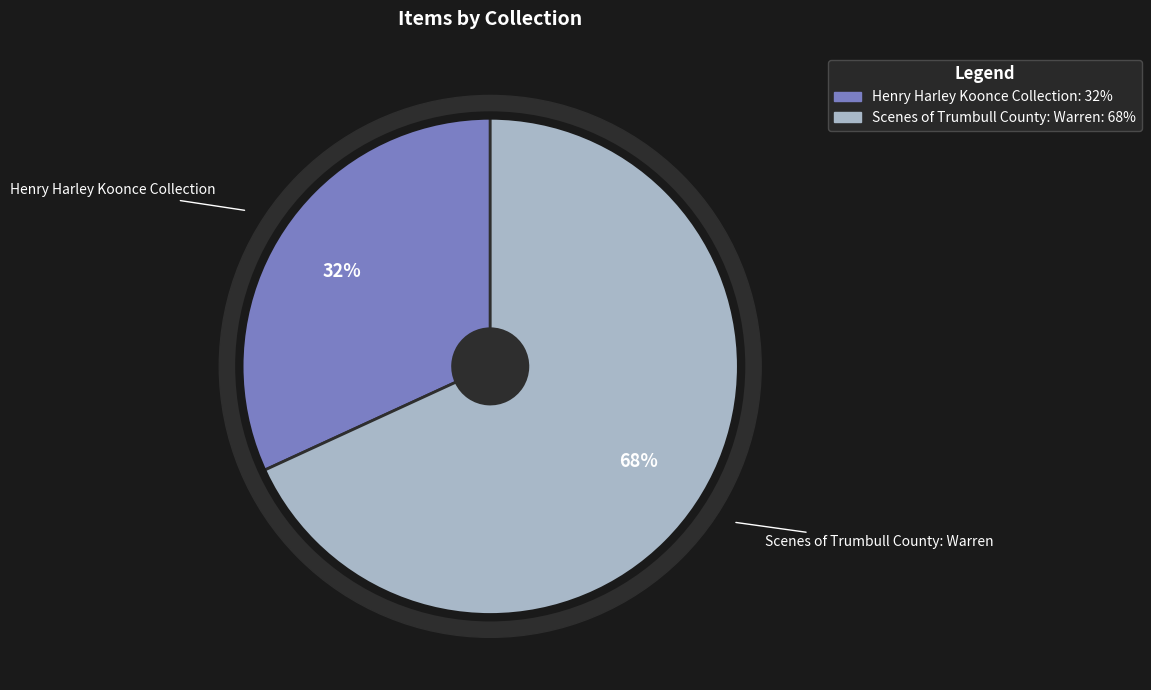

Which category has the biggest portion of the pie?

Scenes of Trumbull County: Warren